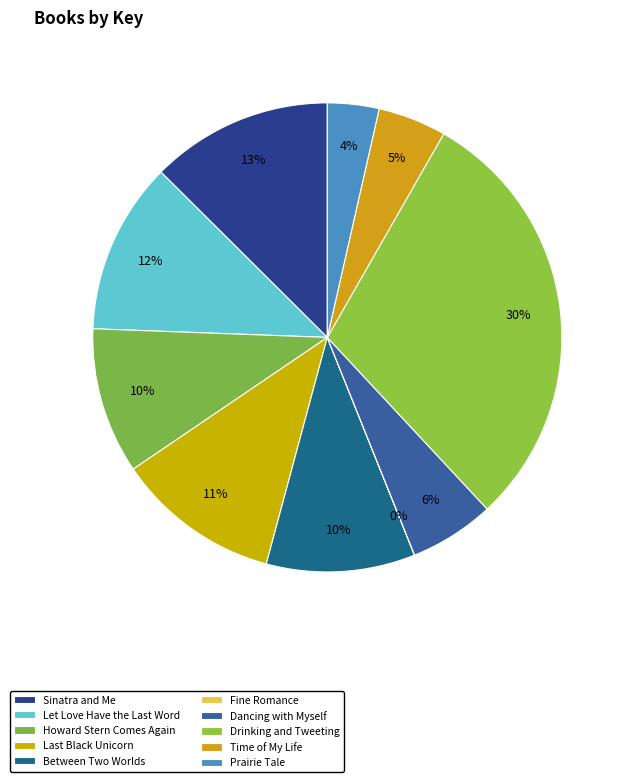

Is Prairie Tale the majority of the pie?

No